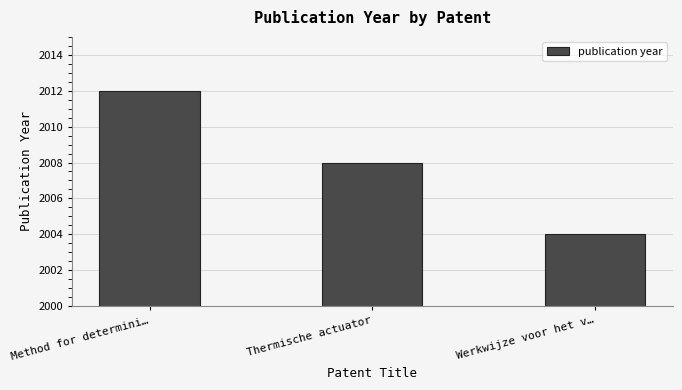

What is the smallest value displayed?

2004